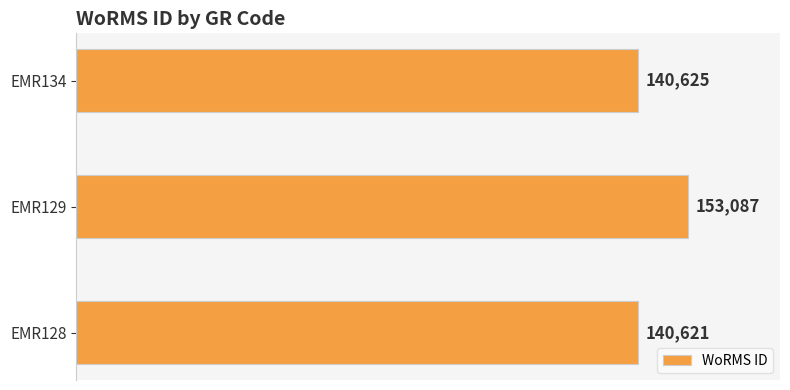

The value at EMR134 is 140625. True or false?

True